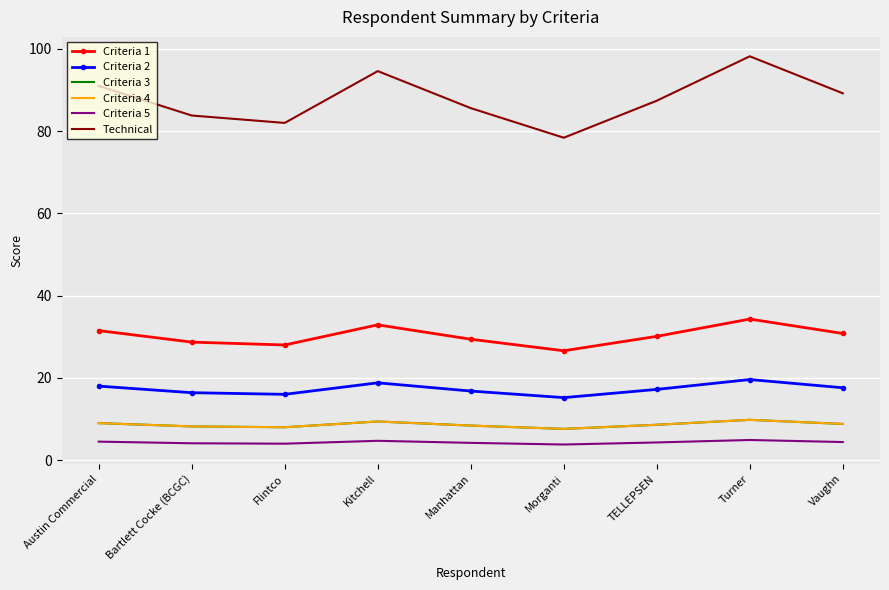

What is the sum of all Criteria 4 values?

77.8